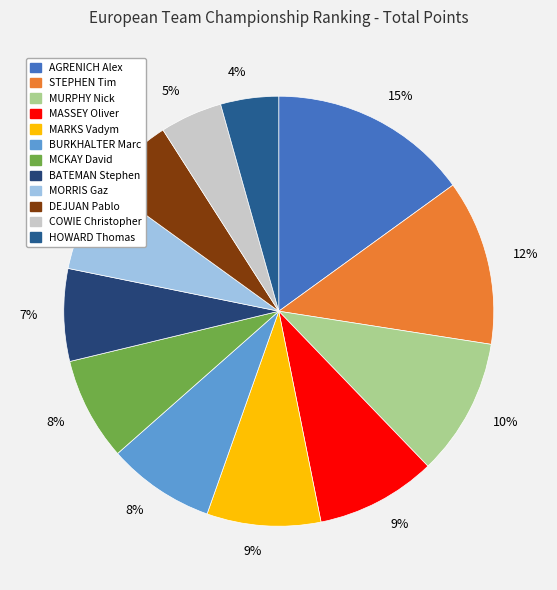

Count the number of slices in the pie.

12